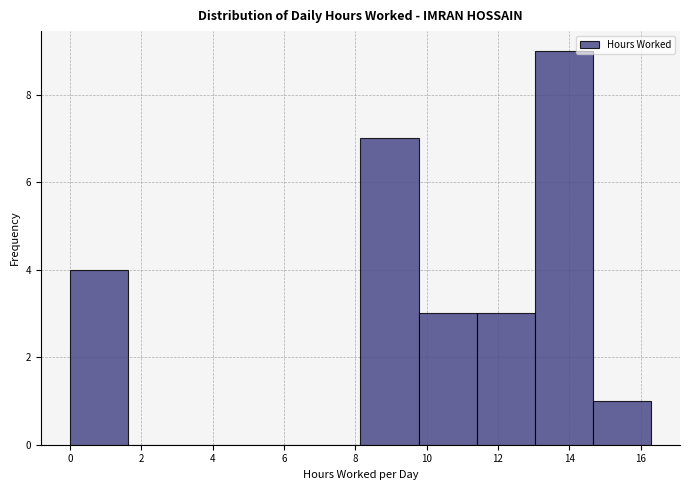

Reading left to right, list every bar in this chart as the range it spans on the x-axis followed by its height. Neither the bar edges nor the heights are printed on the chart, so give them approximately, as read against the axes.

0.0 to 1.6: 4
1.6 to 3.2: 0
3.2 to 4.8: 0
4.8 to 6.6: 0
6.6 to 8.2: 0
8.2 to 9.8: 7
9.8 to 11.4: 3
11.4 to 13.0: 3
13.0 to 14.6: 9
14.6 to 16.2: 1